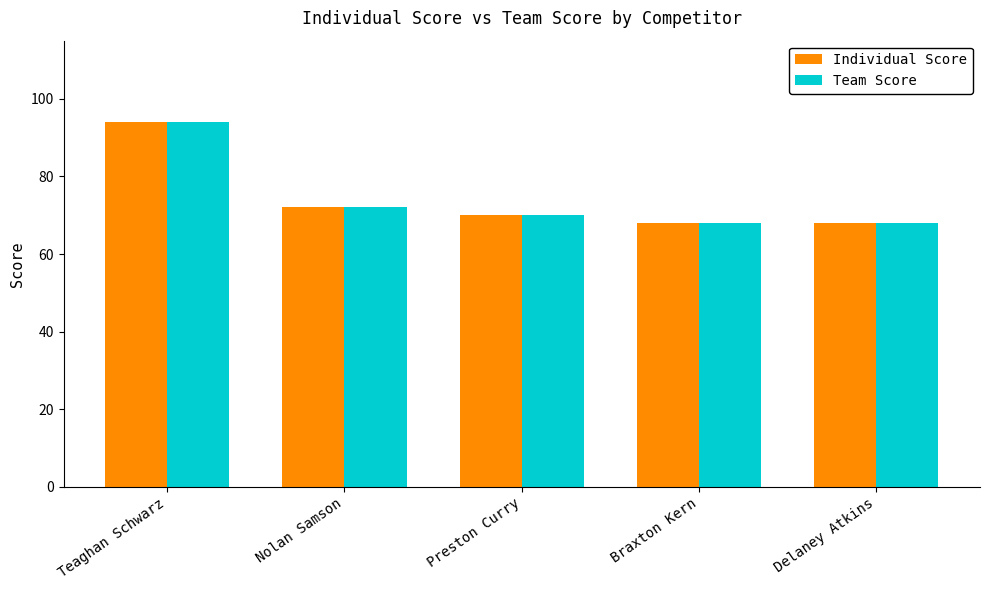

How many bars are there in each group?

2